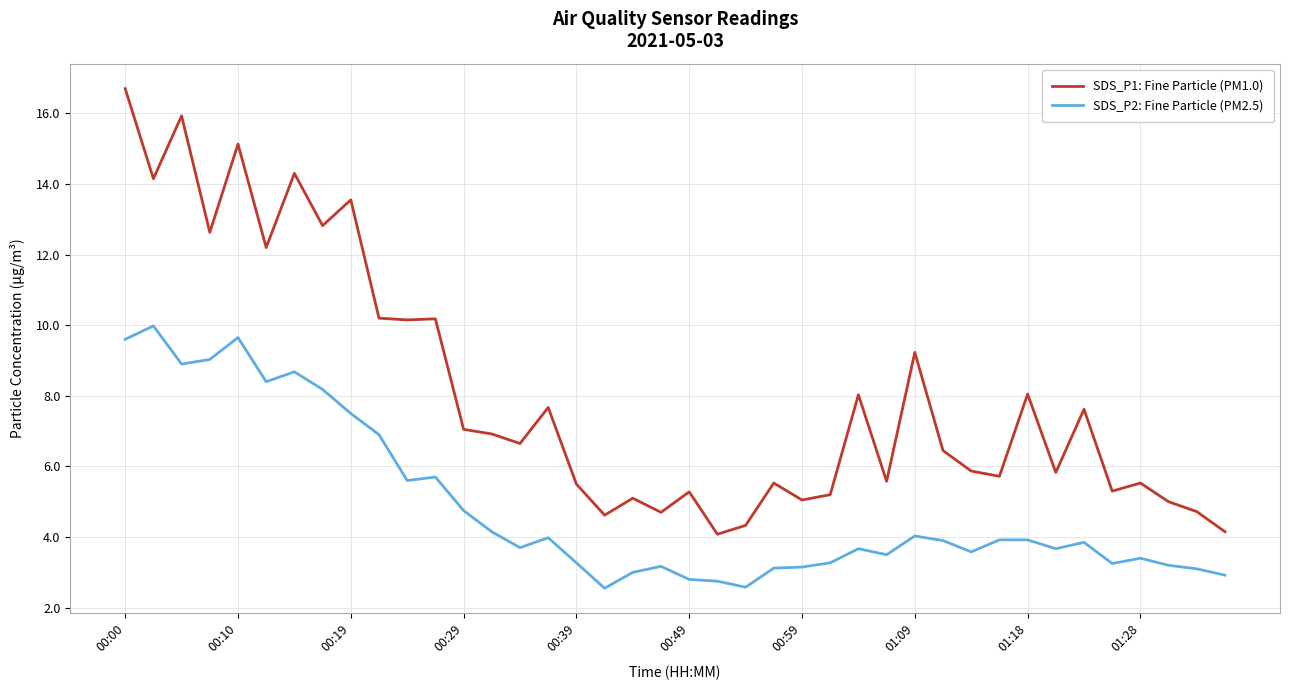

Which series has the largest total across all categories?

SDS_P1: Fine Particle (PM1.0)